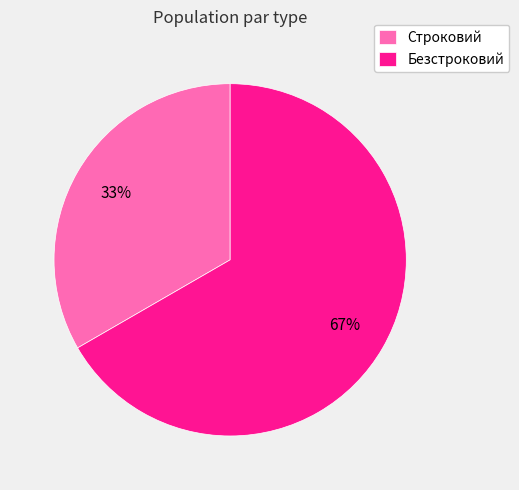

Do Безстроковий and Строковий together represent more than half of the pie?

Yes